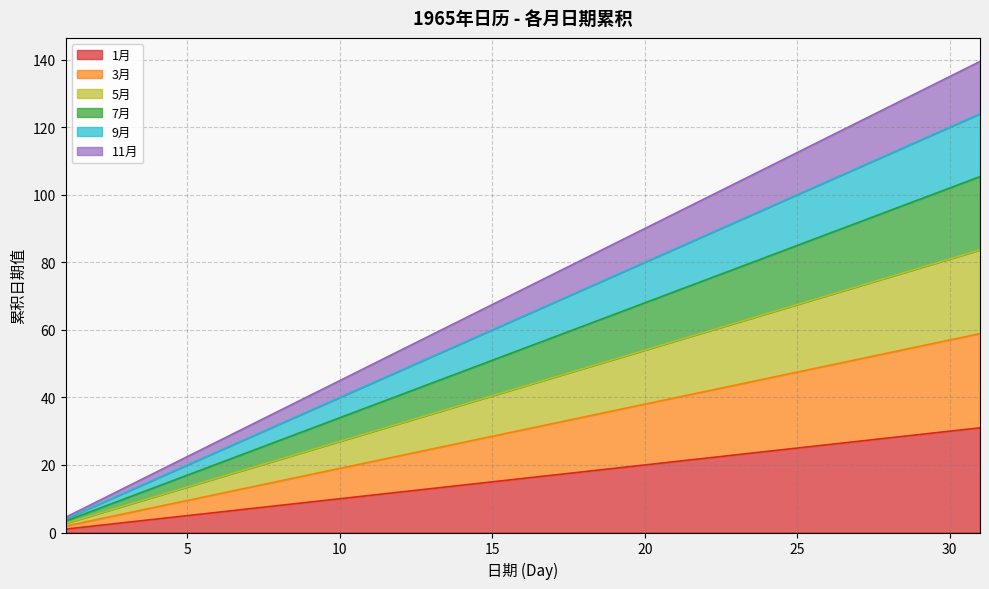

What is the highest value of the 1月 series?

31.0